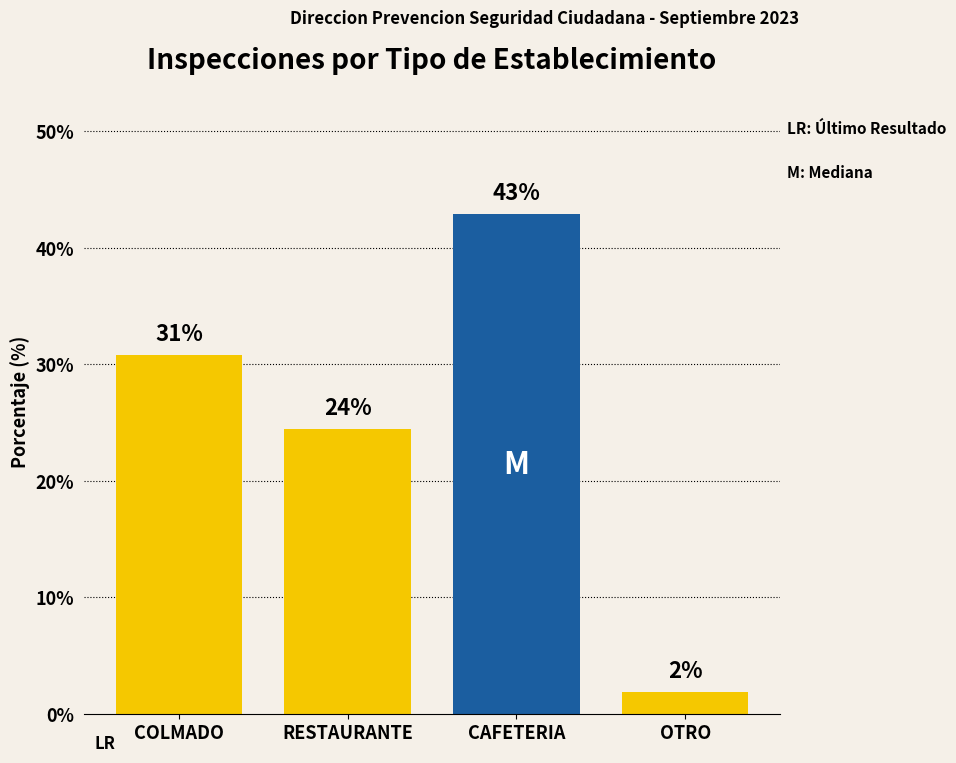

What is the approximate value at OTRO?

1.9